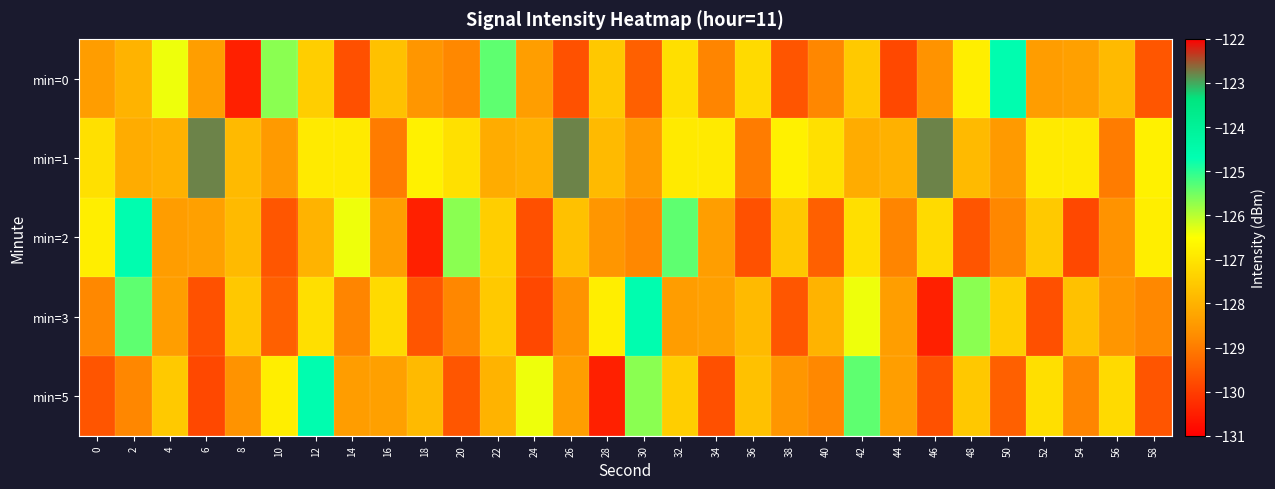

What is the total value across all series at 20?

-640.0